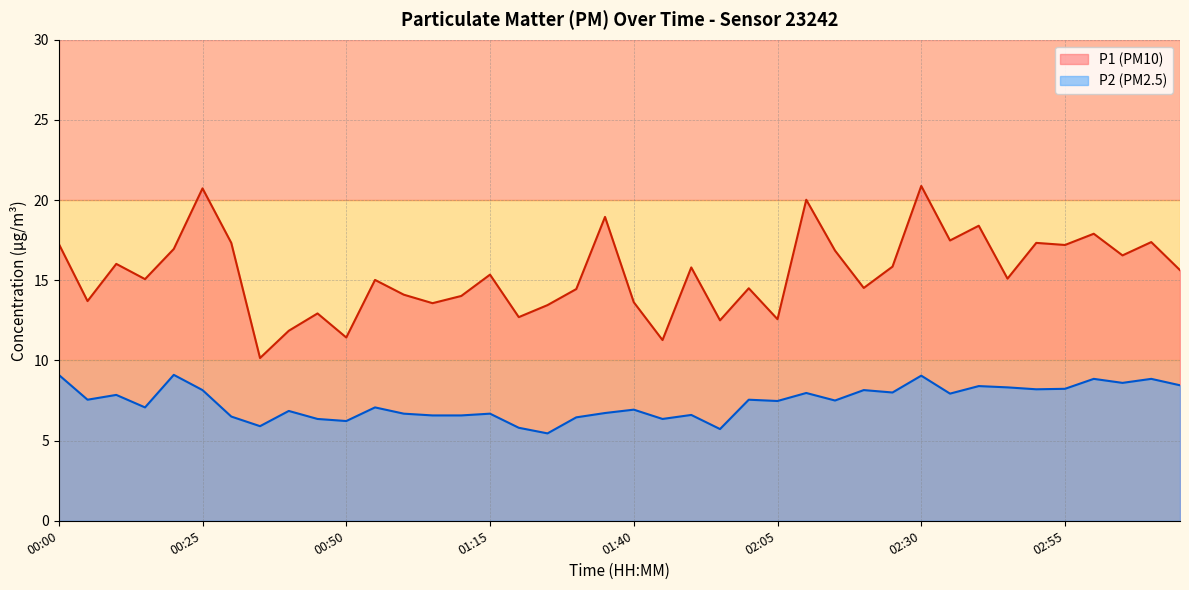

Where is the first local minimum for P1?

00:05